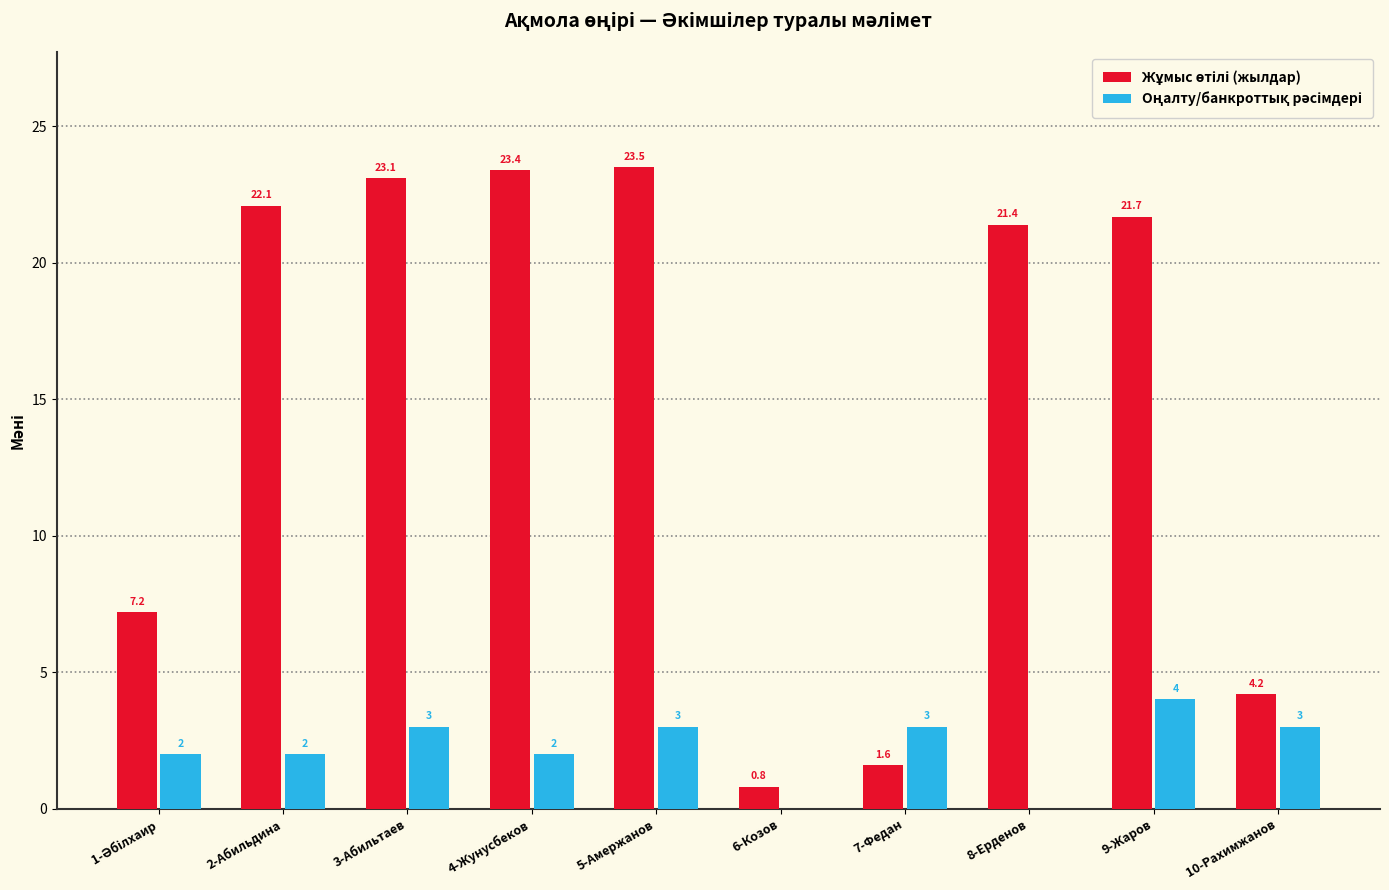

Are the bars horizontal?

No